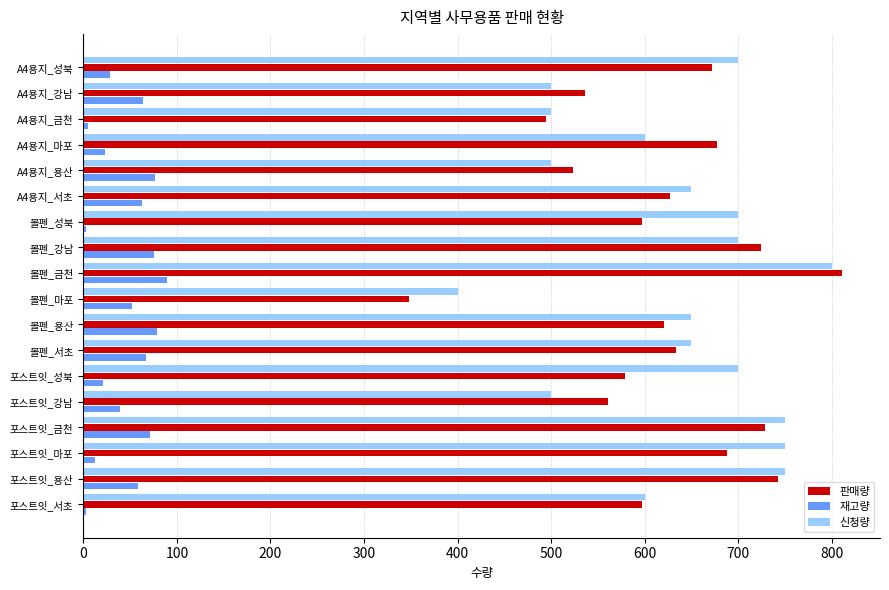

What is the sum of all 신청량 values?

11400